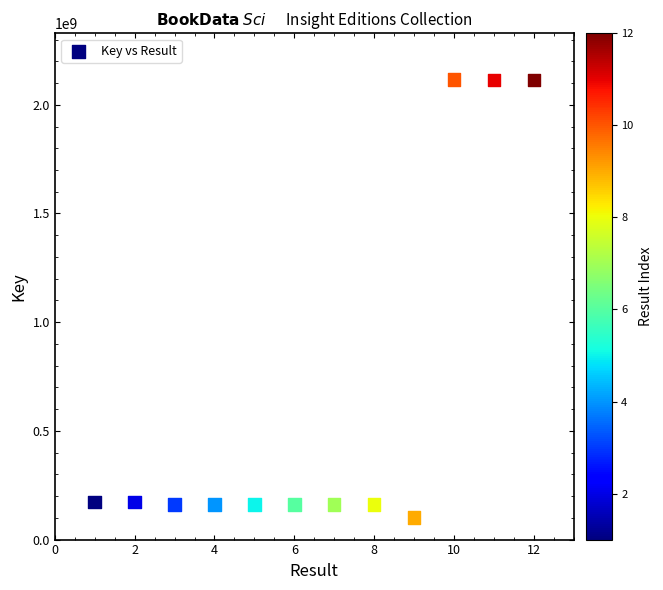

What is the range of Y values (max minus min)?

2016260088